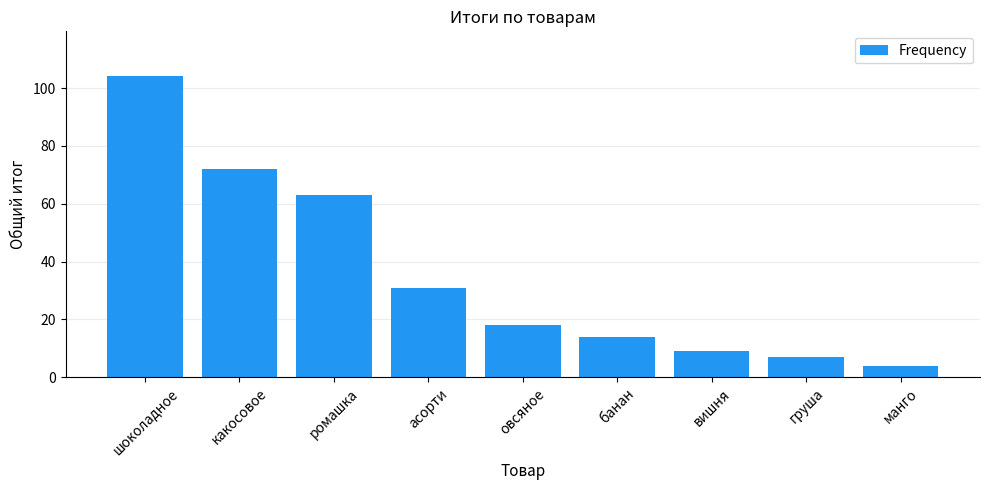

Reading left to right, list all the values displayed in this chart.

104	72	63	31	18	14	9	7	4